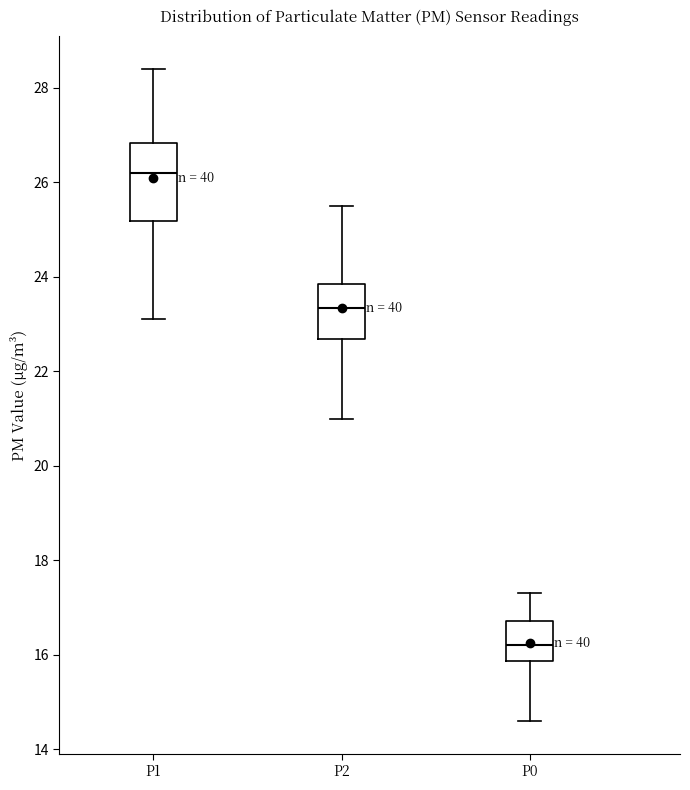

Which box's median line is the highest?

P1